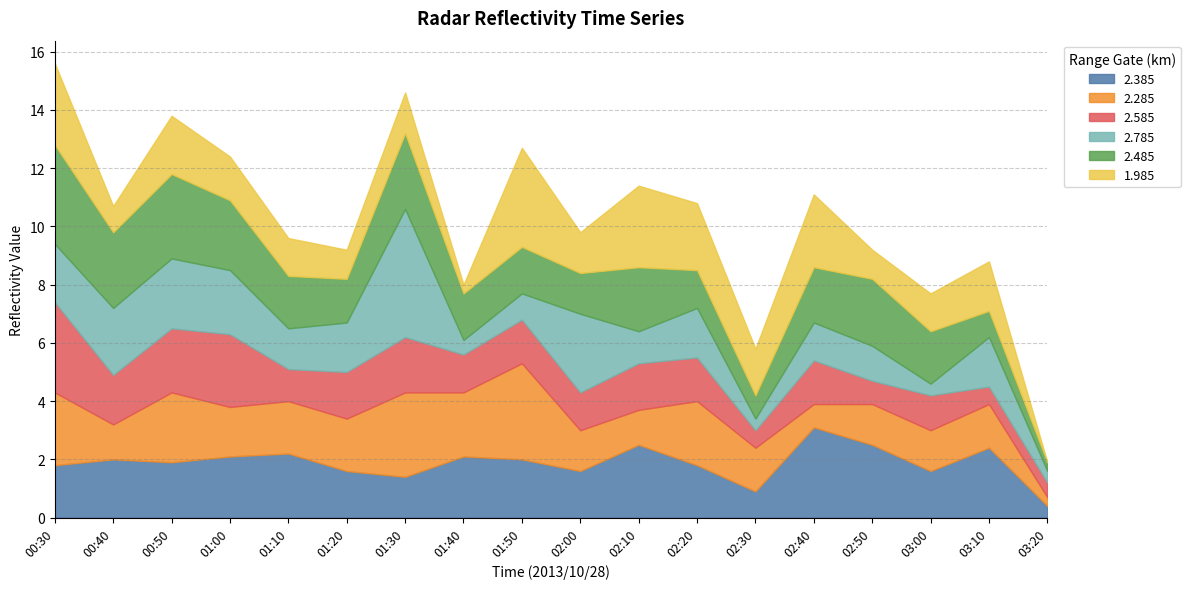

Reading left to right, list all the values displayed in this chart.

2.385: 1.8	2.0	1.9	2.1	2.2	1.6	1.4	2.1	2.0	1.6	2.5	1.8	0.9	3.1	2.5	1.6	2.4	0.4
2.285: 2.5	1.2	2.4	1.7	1.8	1.8	2.9	2.2	3.3	1.4	1.2	2.2	1.5	0.8	1.4	1.4	1.5	0.3
2.585: 3.1	1.7	2.2	2.5	1.1	1.6	1.9	1.3	1.5	1.3	1.6	1.5	0.6	1.5	0.8	1.2	0.6	0.5
2.785: 2.0	2.3	2.4	2.2	1.4	1.7	4.4	0.5	0.9	2.7	1.1	1.7	0.4	1.3	1.2	0.4	1.7	0.4
2.485: 3.4	2.6	2.9	2.4	1.8	1.5	2.6	1.6	1.6	1.4	2.2	1.3	0.8	1.9	2.3	1.8	0.9	0.3
1.985: 2.8	0.9	2.0	1.5	1.3	1.0	1.4	0.3	3.4	1.4	2.8	2.3	1.6	2.5	1.0	1.3	1.7	0.0